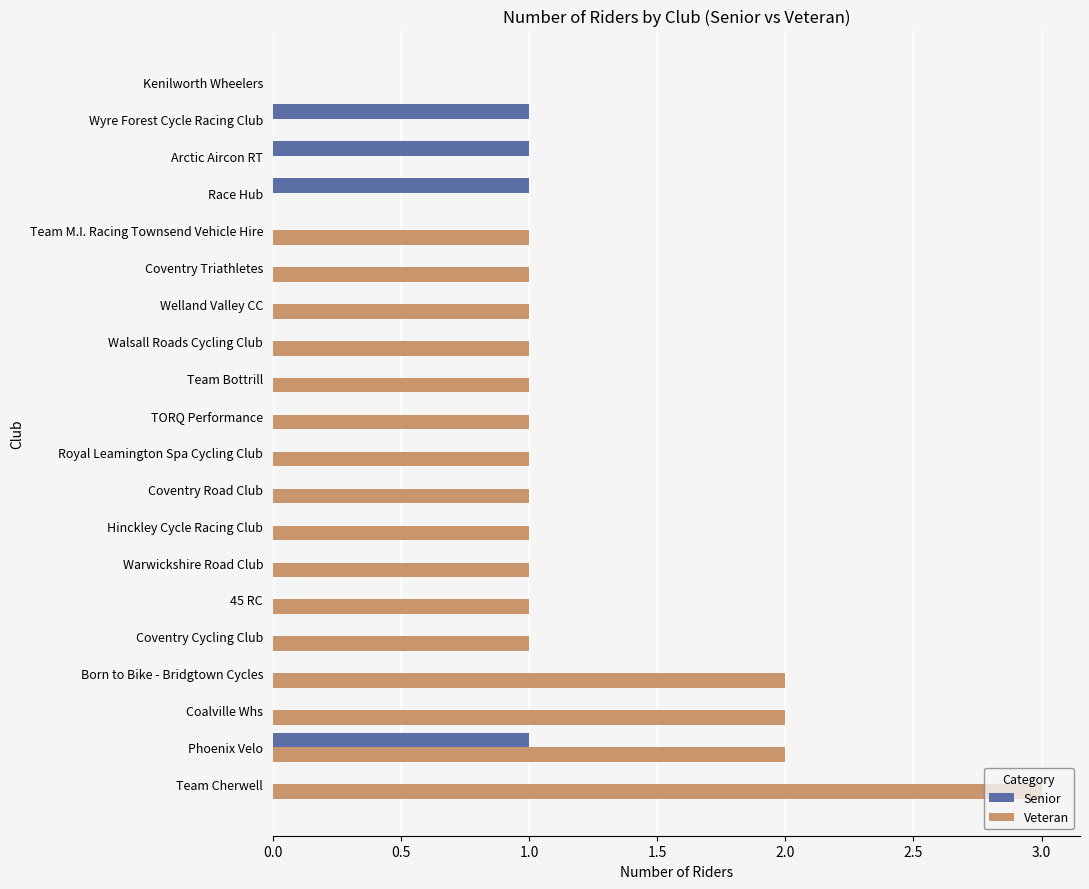

What is the sum of all Veteran values?

21